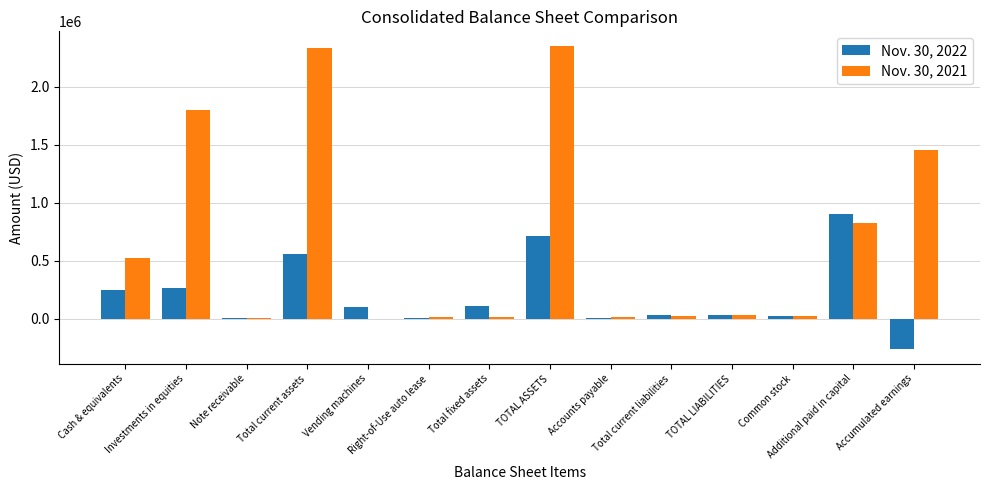

What is the sum of the Nov. 30, 2021 values at Note receivable and Vending machines?

4910